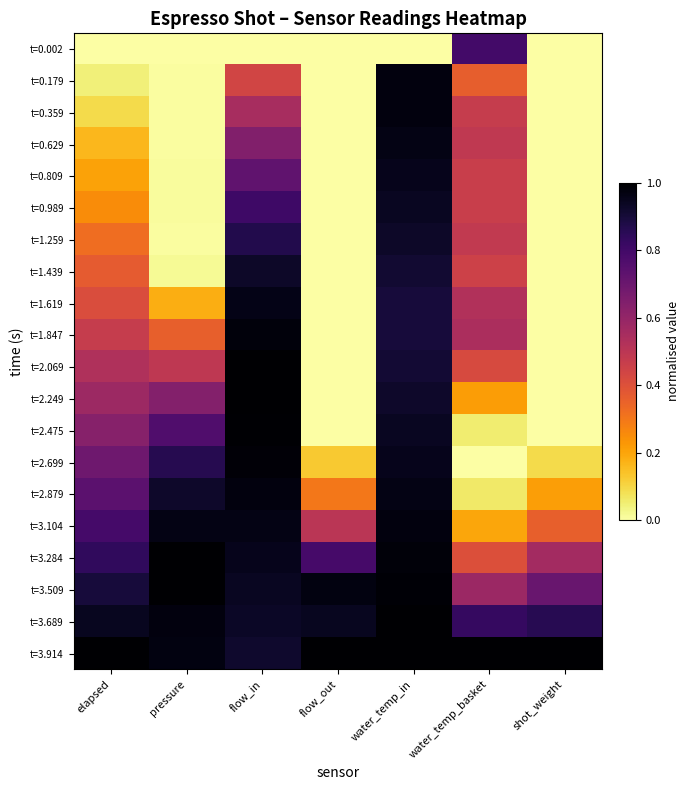

Which label corresponds to the smallest value in the chart?

elapsed